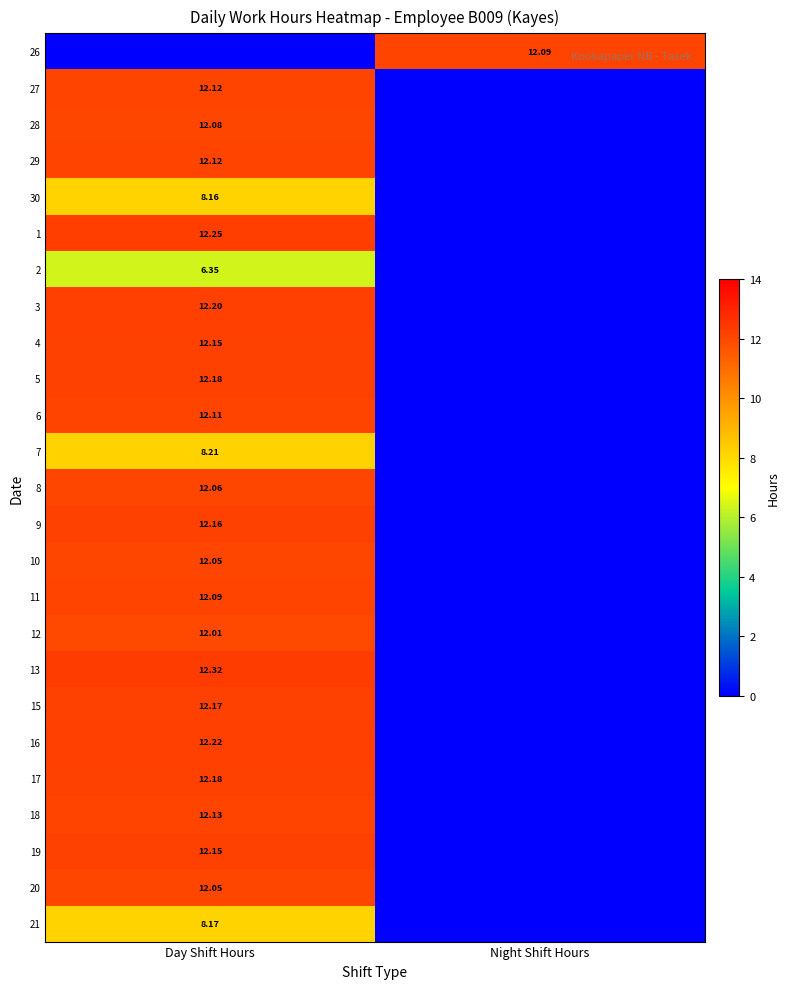

What is the difference between the 8 values at Day Shift Hours and Night Shift Hours?

12.1